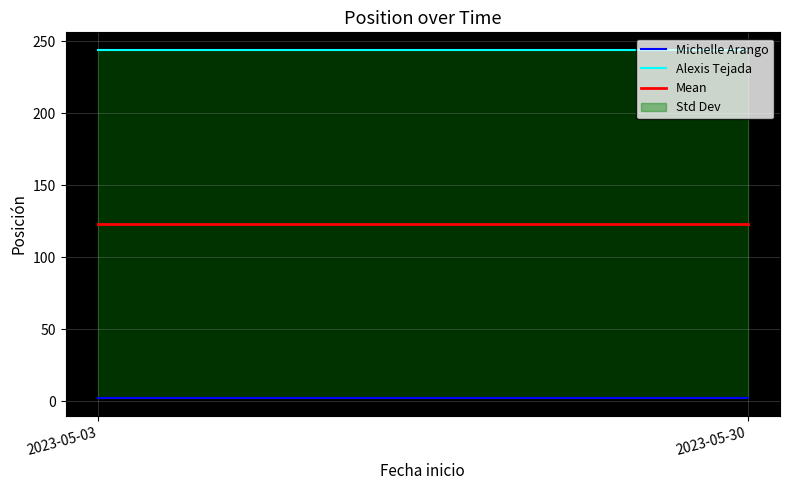

The Mean series shows 123 at 2023-05-30. True or false?

True